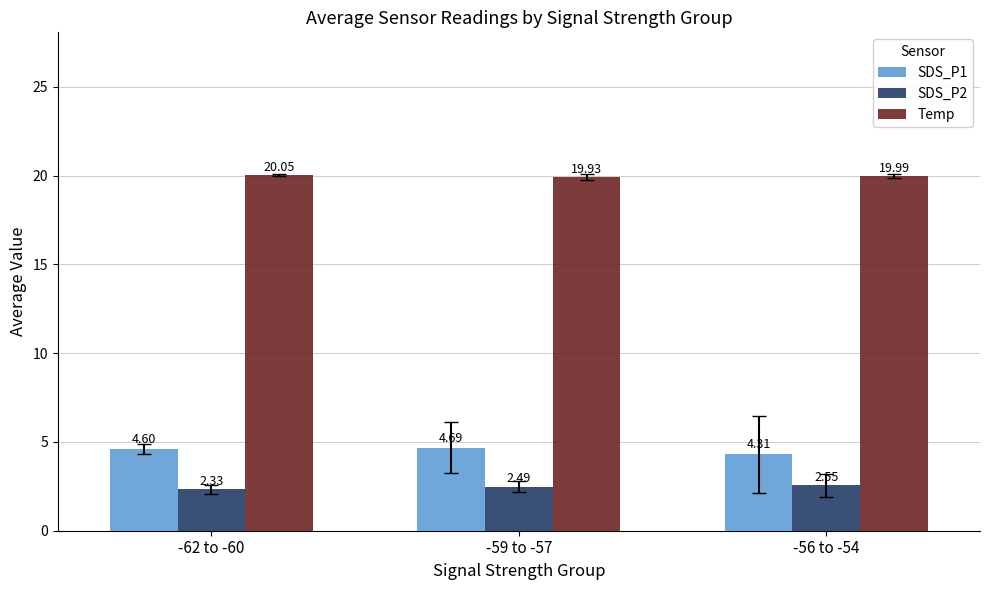

At how many categories does at least one series exceed 15?

3